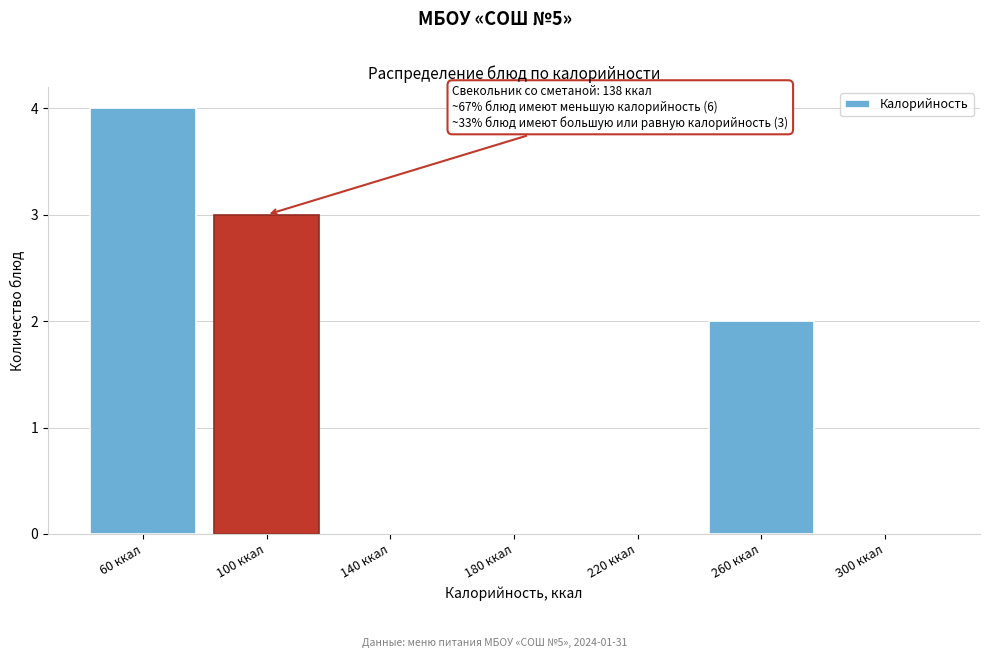

Reading left to right, what are all the values shown in this chart?

60 ккал=4	100 ккал=3	140 ккал=0	180 ккал=0	220 ккал=0	260 ккал=2	300 ккал=0